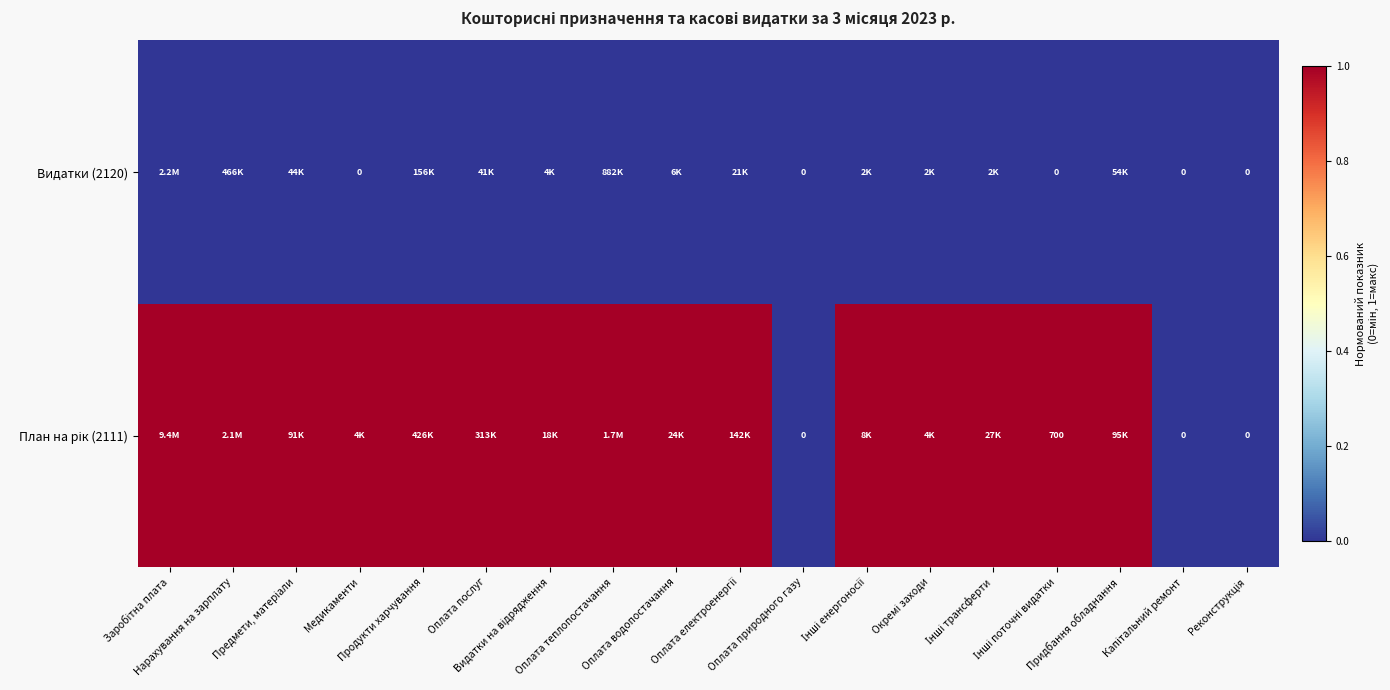

Rank the series by their average value, from lowest to highest.

Видатки (2120), План на рік (2111)